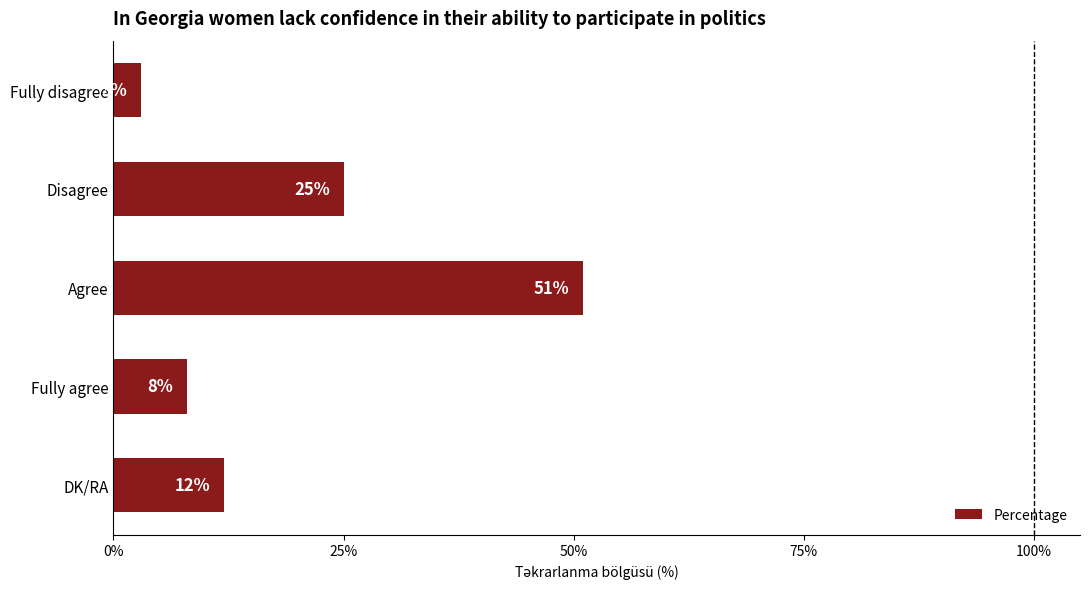

What is the value of the 5th bar from the top?

12